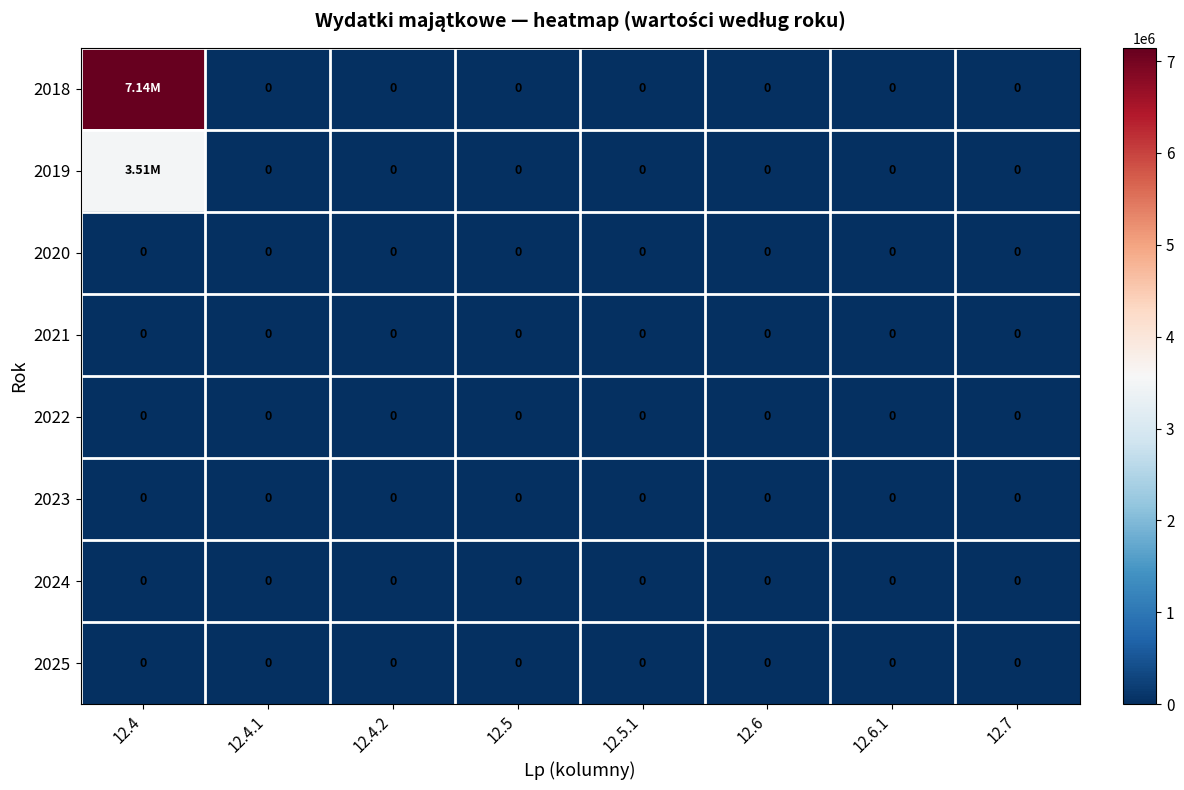

How many categories are shown in the chart?

8